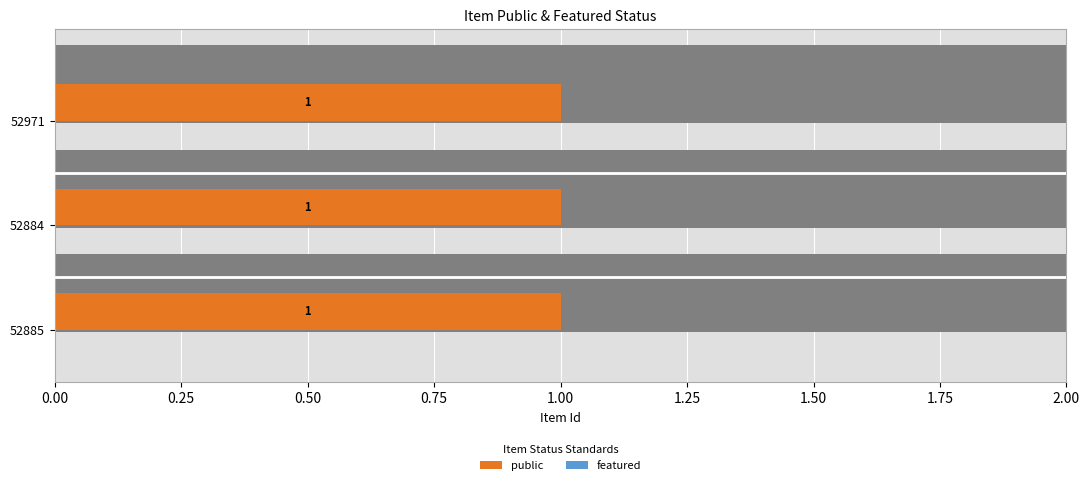

List the series in order of their peak value, highest first.

public, featured